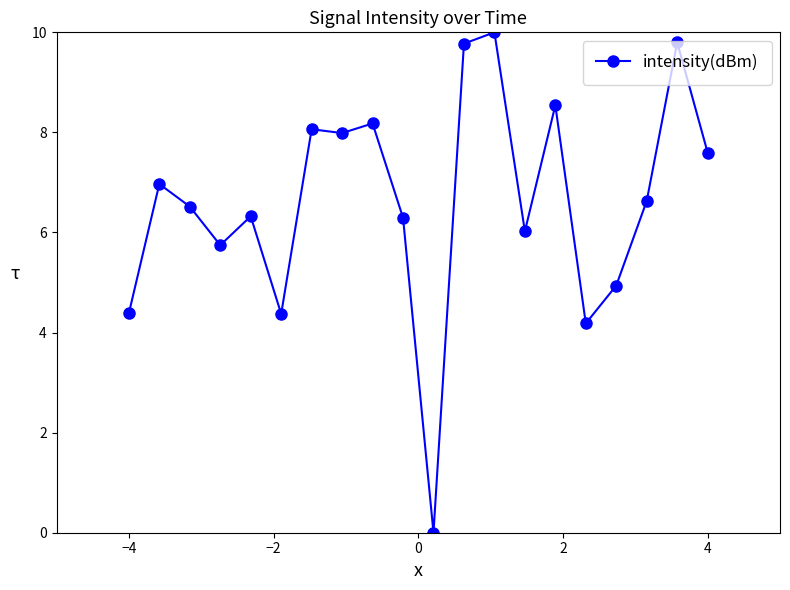

What is the average value?

6.6